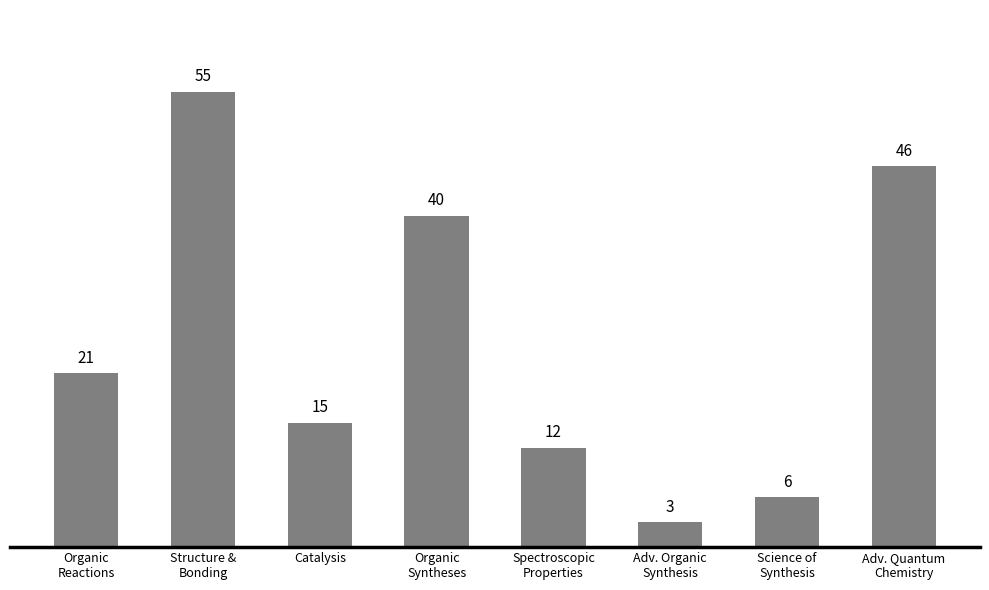

Rank the categories by value from lowest to highest.

Adv. Organic
Synthesis, Science of
Synthesis, Spectroscopic
Properties, Catalysis, Organic
Reactions, Organic
Syntheses, Adv. Quantum
Chemistry, Structure &
Bonding